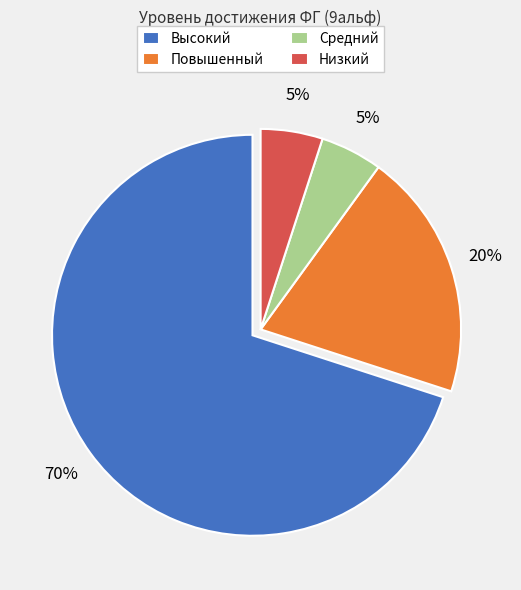

Which category accounts for the majority?

Высокий